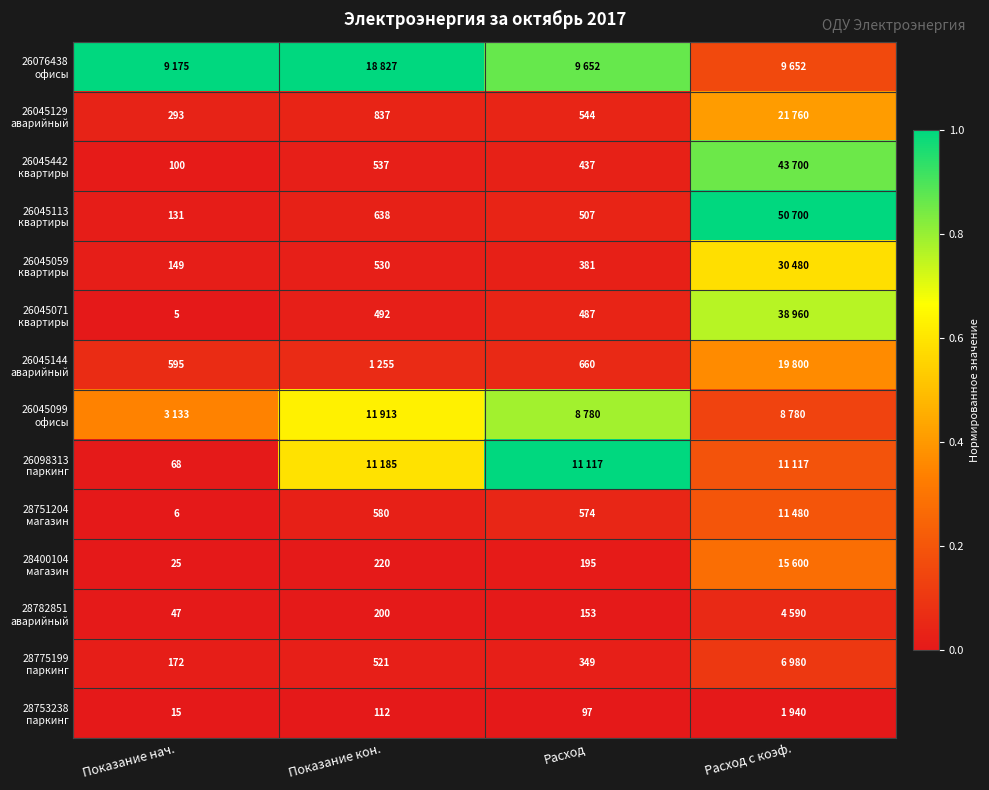

Rank the series at Показание кон. from lowest to highest value.

28753238 паркинг, 28782851 аварийный, 28400104 магазин, 26045071 квартиры, 28775199 паркинг, 26045059 квартиры, 26045442 квартиры, 28751204 магазин, 26045113 квартиры, 26045129 аварийный, 26045144 аварийный, 26098313 паркинг, 26045099 офисы, 26076438 офисы